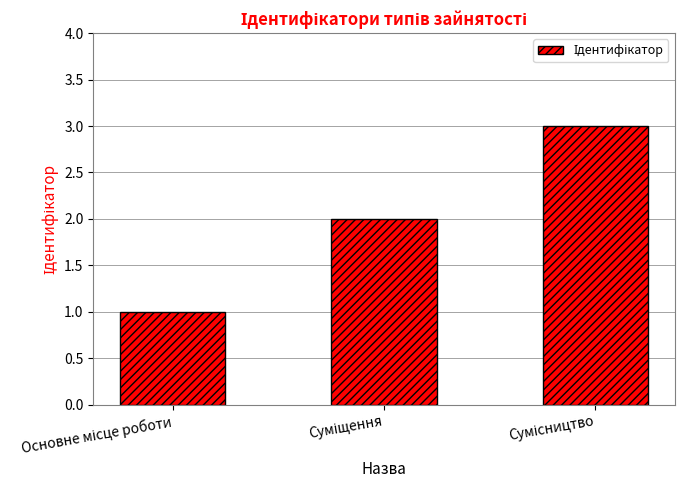

What is the value of the 2nd bar from the left?

2